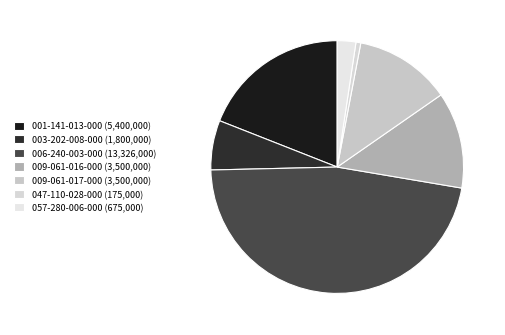

Which category has the smallest portion of the pie?

047-110-028-000